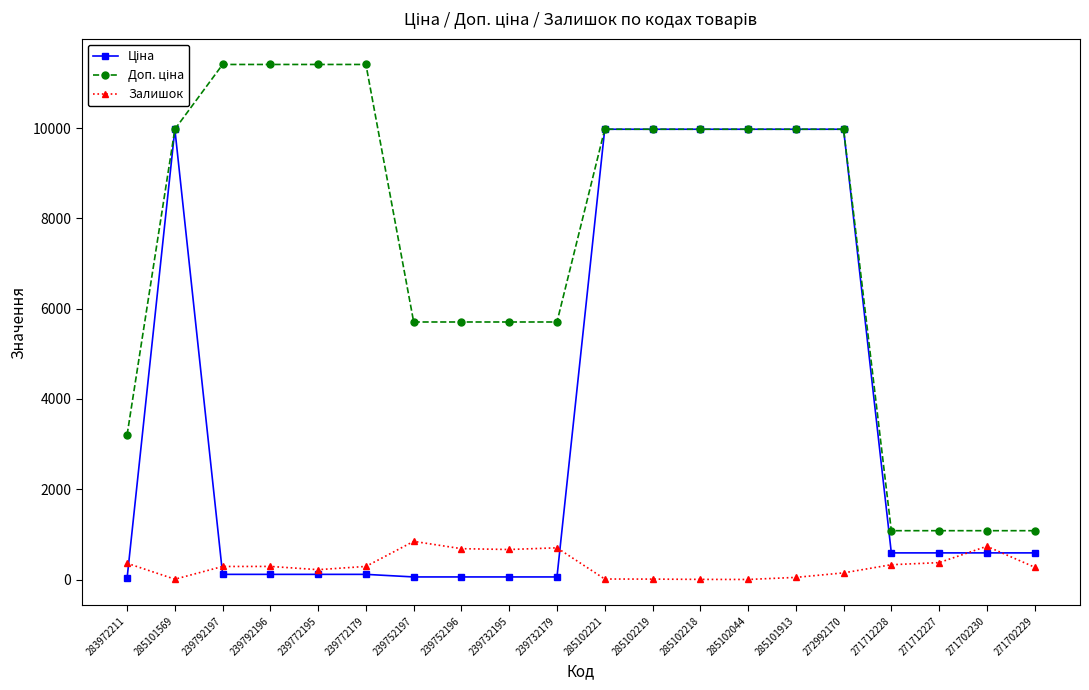

True or false: Залишок has more than 0 interior local peaks.

True